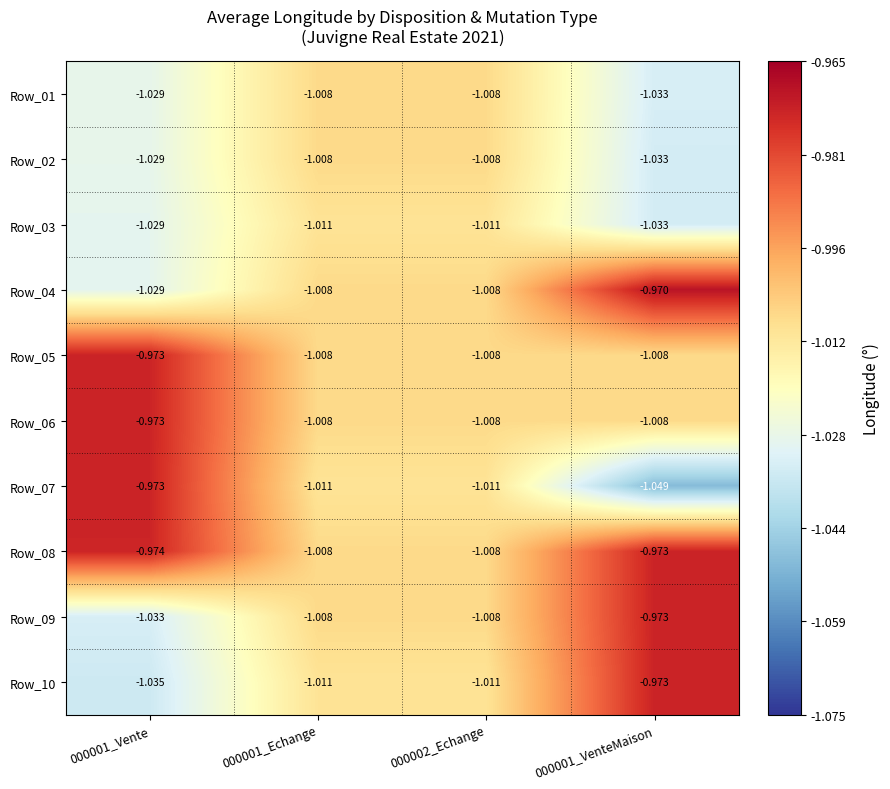

Is the value of Row_04 at 000001_Vente greater than the value of Row_05 at 000001_Vente?

No